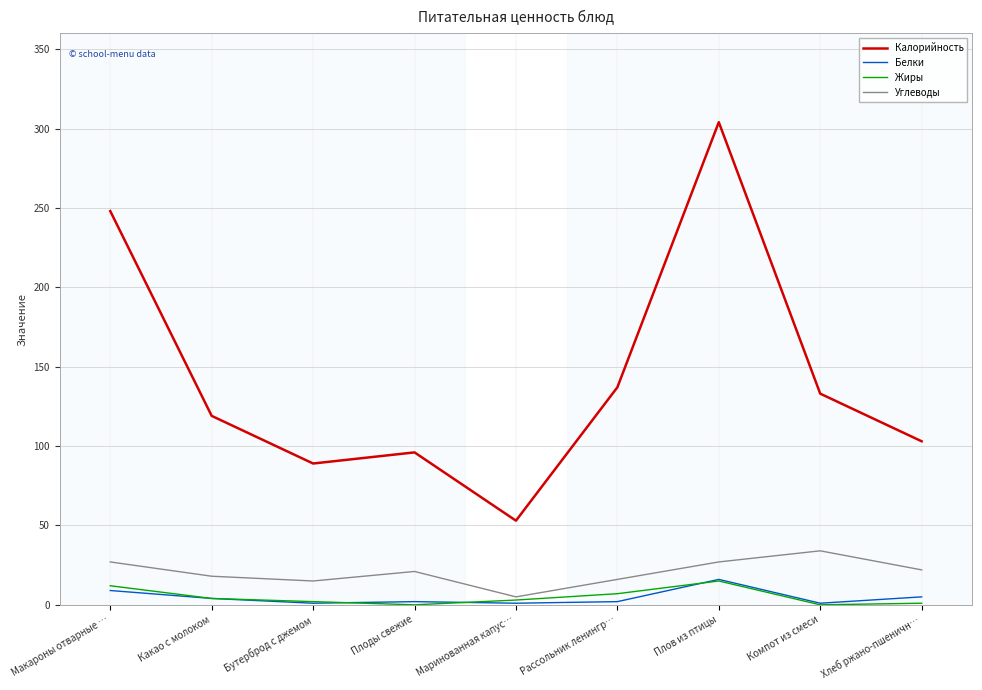

What is the average value of the Жиры series?

5